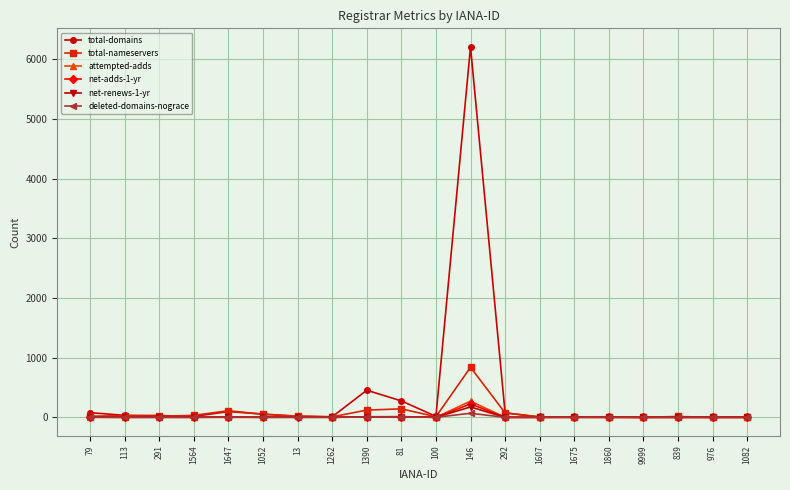

Count the number of categories in the chart.

20